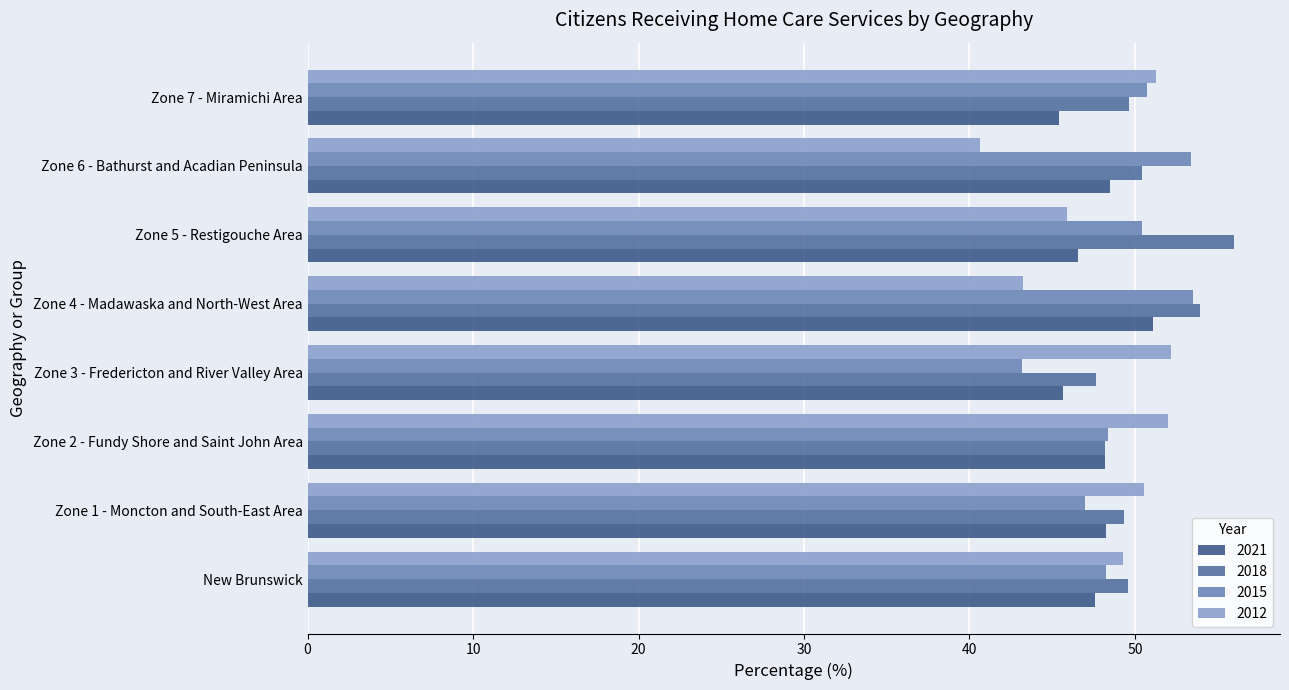

List the series in order of their peak value, highest first.

2018, 2015, 2012, 2021